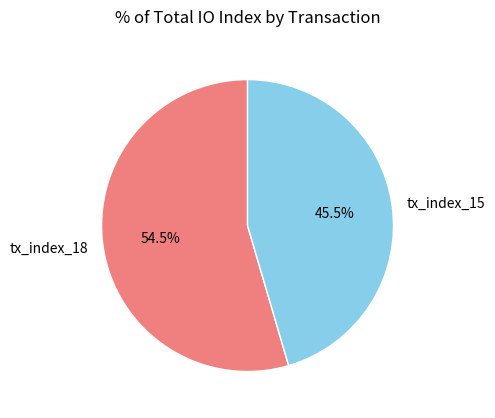

What portion of the pie excludes tx_index_15?

54.5%